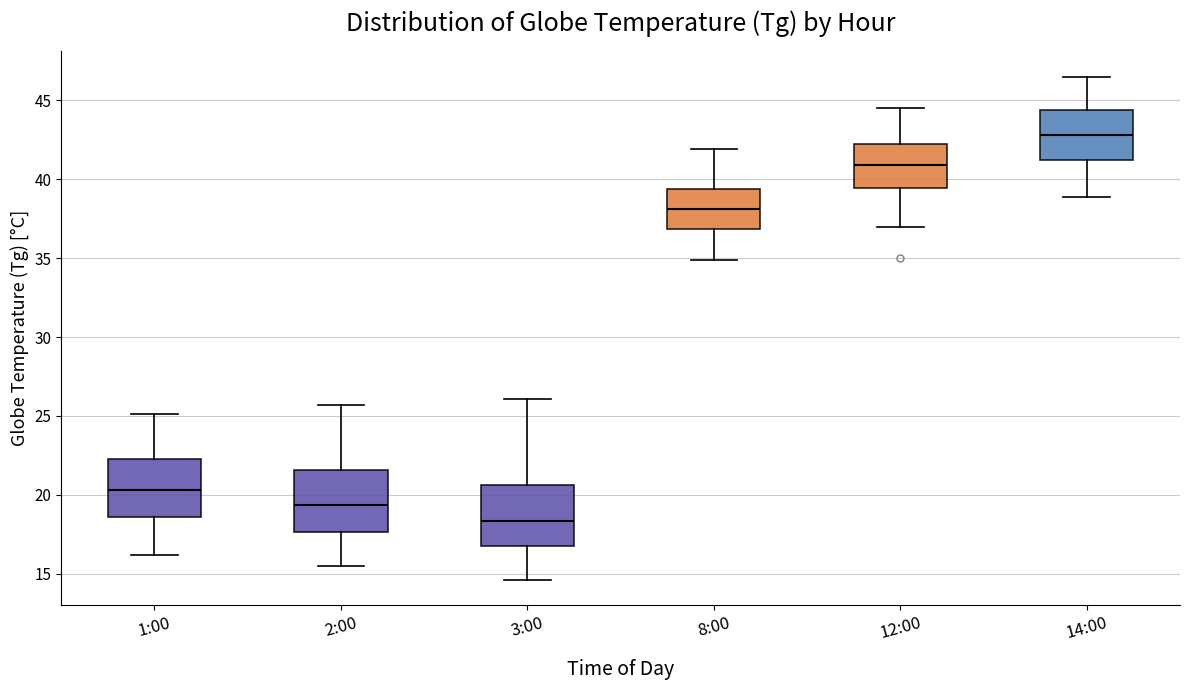

Reading left to right, transcribe this box plot: for each box, give where its median line is, the range the box spans, and where its two whiskers end, as read against the y-axis. The values are not printed on the chart, so give them approximately, as read against the axis.

1:00: median 20.5, box 18.5 to 22.5, whiskers 16.0 to 25.0
2:00: median 19.5, box 17.5 to 21.5, whiskers 15.5 to 25.5
3:00: median 18.5, box 17.0 to 20.5, whiskers 14.5 to 26.0
8:00: median 38.0, box 37.0 to 39.5, whiskers 35.0 to 42.0
12:00: median 41.0, box 39.5 to 42.5, whiskers 37.0 to 44.5
14:00: median 43.0, box 41.0 to 44.5, whiskers 39.0 to 46.5